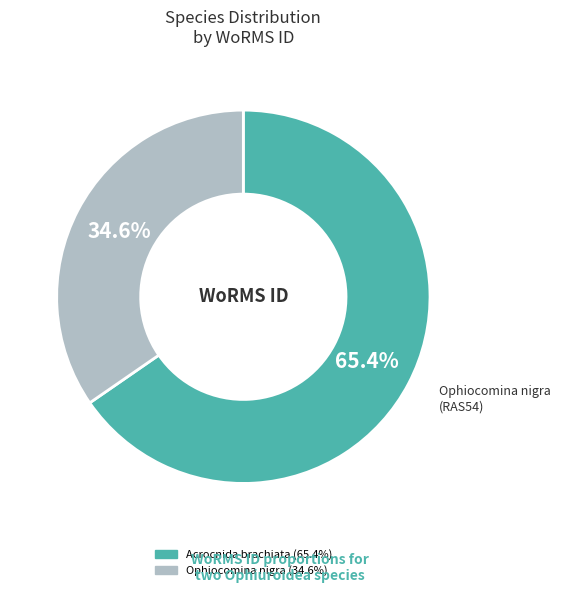

Is there a majority slice in this chart?

Yes